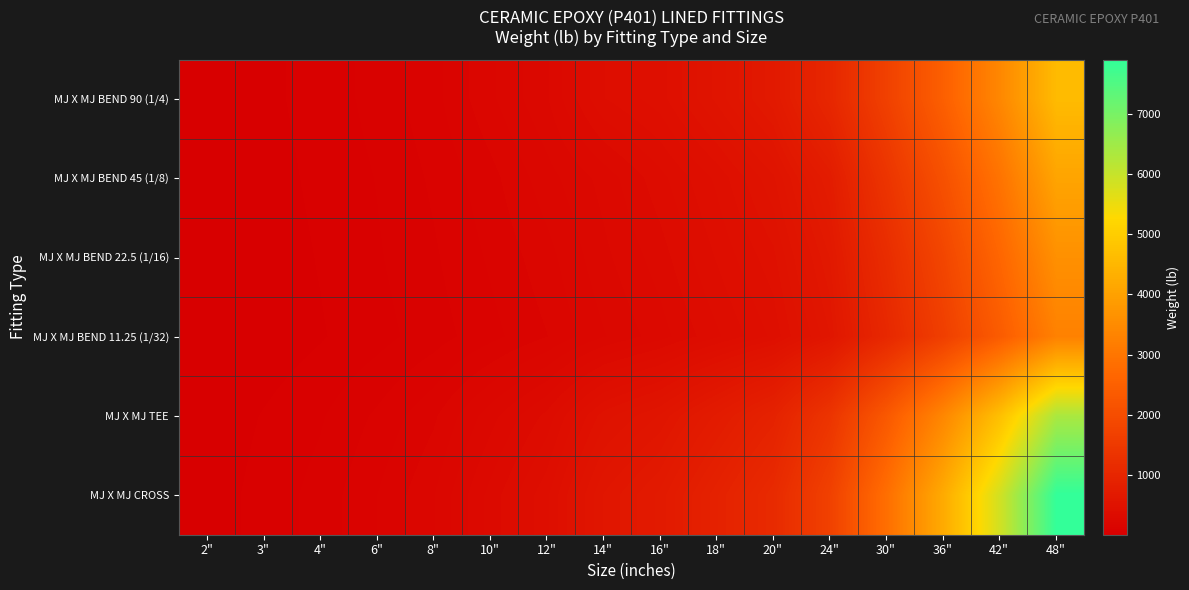

Reading right to left, transcribe all the data shown in this chart.

MJ X MJ BEND 90 (1/4): 48"=4595	42"=3410	36"=2475	30"=1690	24"=1025	20"=680	18"=545	16"=430	14"=380	12"=255	10"=190	8"=125	6"=85	4"=55	3"=35	2"=14
MJ X MJ BEND 45 (1/8): 48"=4080	42"=2955	36"=2095	30"=1380	24"=755	20"=530	18"=420	16"=340	14"=270	12"=215	10"=155	8"=110	6"=75	4"=50	3"=30	2"=13
MJ X MJ BEND 22.5 (1/16): 48"=3620	42"=2640	36"=1820	30"=1175	24"=660	20"=465	18"=385	16"=305	14"=250	12"=185	10"=140	8"=100	6"=70	4"=45	3"=25	2"=13
MJ X MJ BEND 11.25 (1/32): 48"=3270	42"=2380	36"=1640	30"=1050	24"=595	20"=420	18"=345	16"=275	14"=225	12"=165	10"=125	8"=90	6"=62	4"=40	3"=22	2"=12
MJ X MJ TEE: 48"=6350	42"=4700	36"=3400	30"=2300	24"=1375	20"=910	18"=730	16"=570	14"=490	12"=330	10"=245	8"=160	6"=110	4"=70	3"=45	2"=20
MJ X MJ CROSS: 48"=7900	42"=5850	36"=4225	30"=2850	24"=1700	20"=1120	18"=900	16"=700	14"=600	12"=405	10"=300	8"=195	6"=135	4"=85	3"=55	2"=25